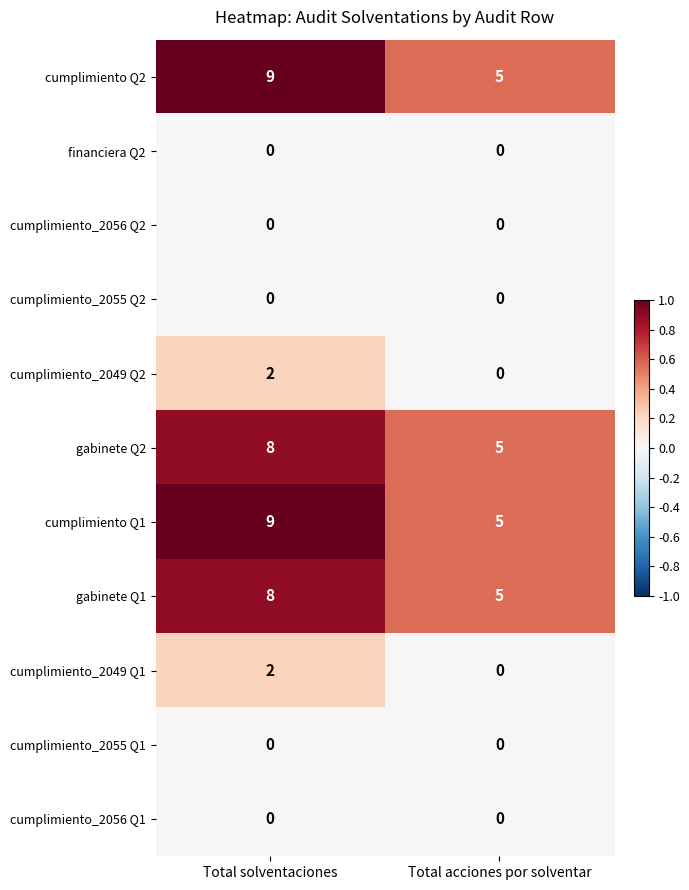

At how many categories does at least one series exceed 0?

2